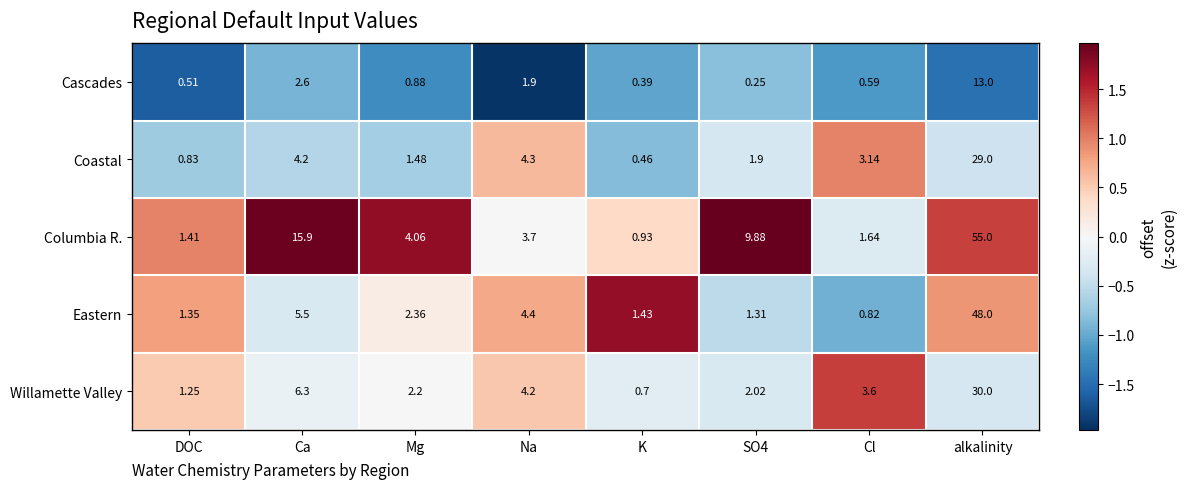

Rank the series at DOC from highest to lowest value.

Columbia R., Eastern, Willamette Valley, Coastal, Cascades